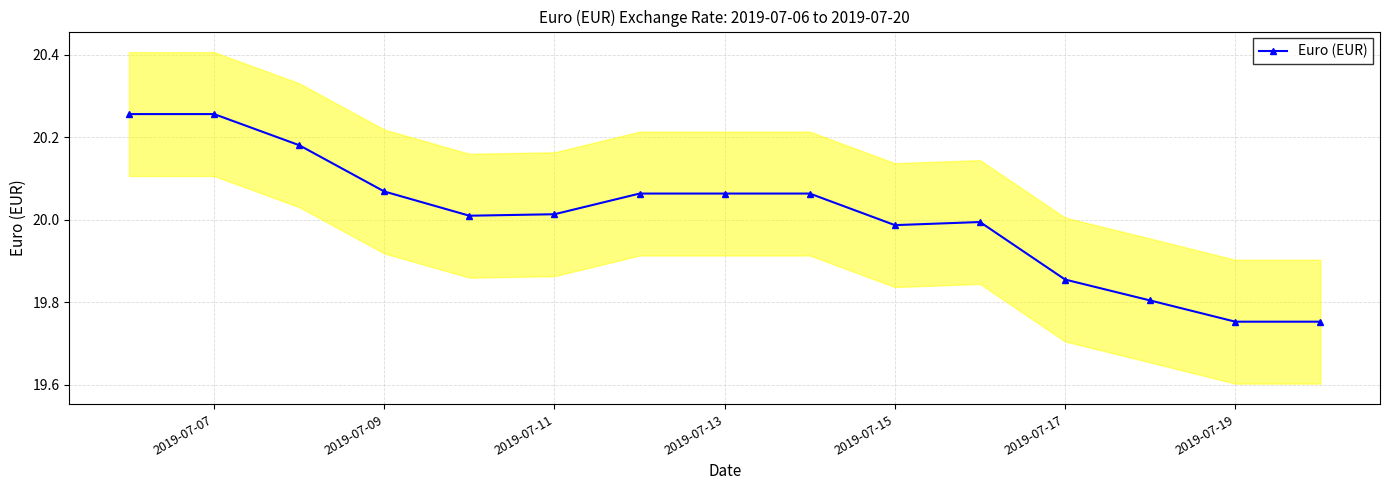

Is it true that Euro (EUR) equals 12.3 at 2019-07-13?

False